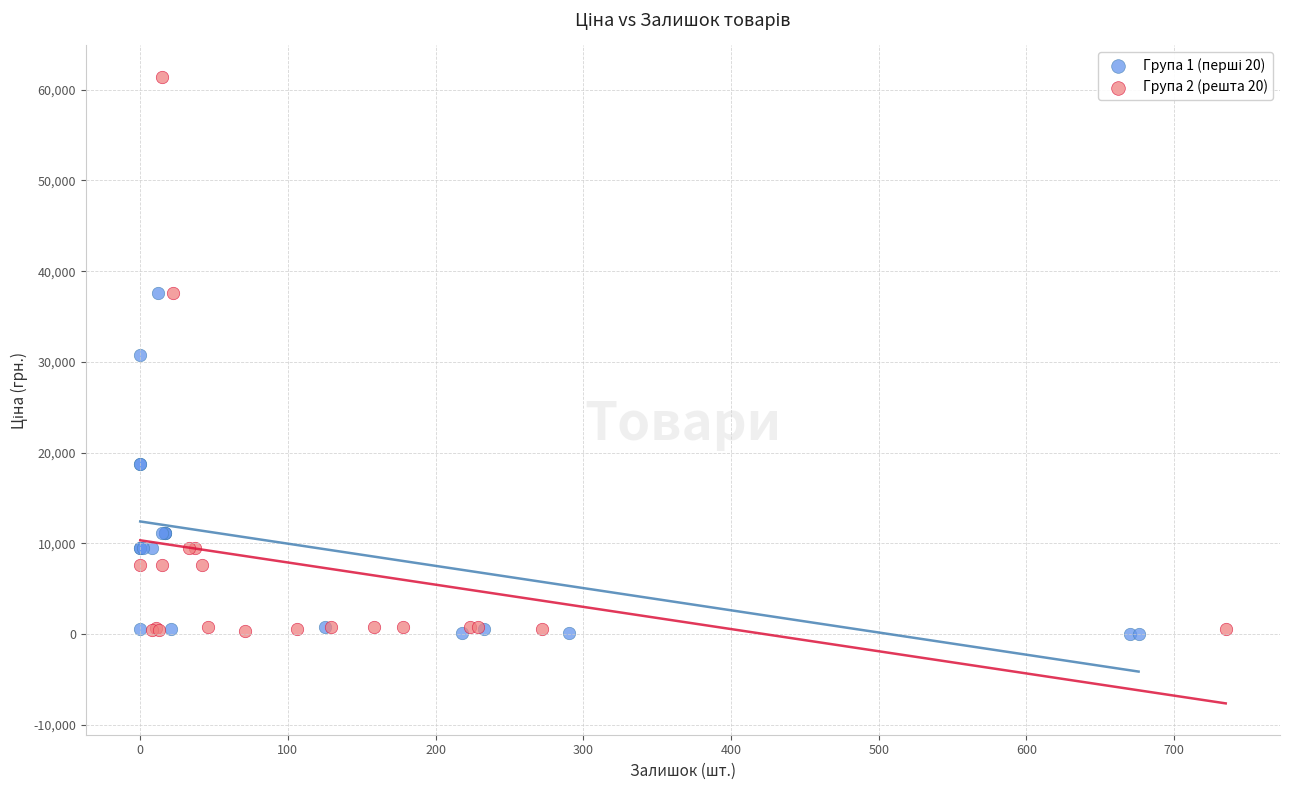

Which series has the widest spread of Y values?

Група 2 (решта 20)